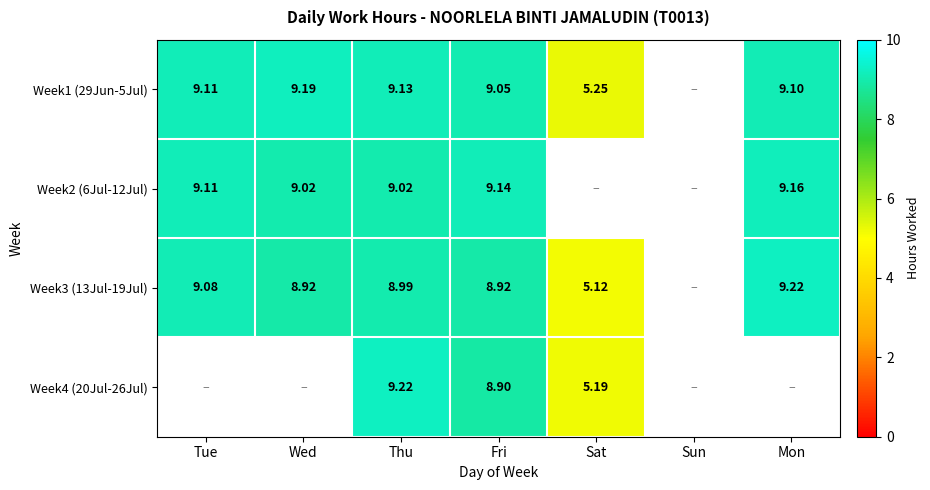

How many distinct data groups are displayed?

4